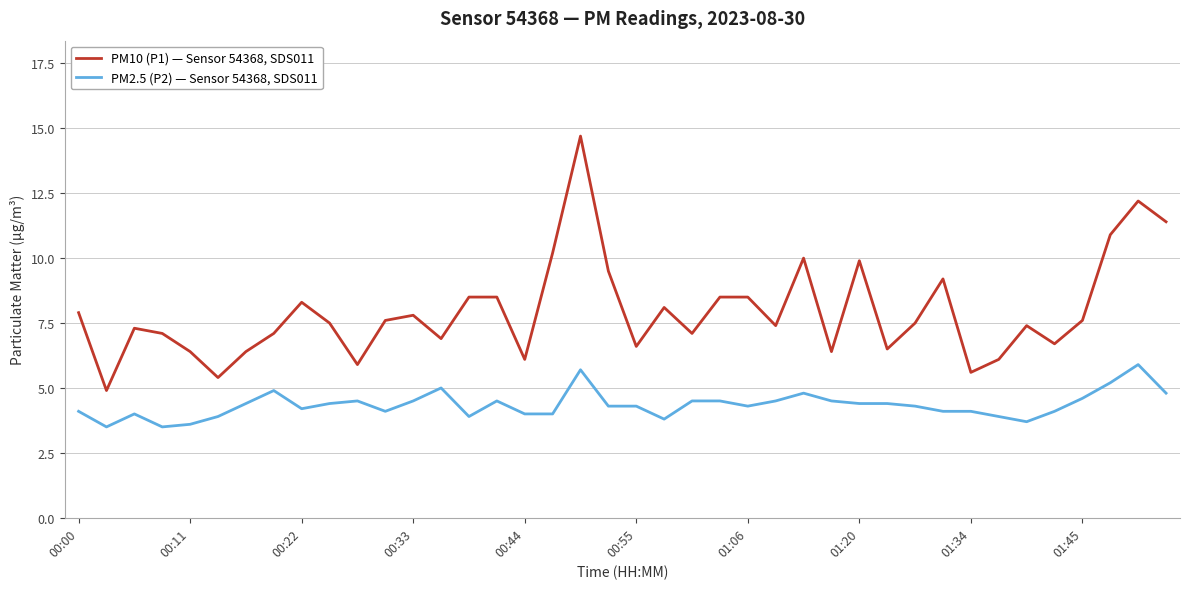

Reading left to right, extract all data points from this chart.

PM10 (P1) — Sensor 54368, SDS011: 7.9	4.9	7.3	7.1	6.4	5.4	6.4	7.1	8.3	7.5	5.9	7.6	7.8	6.9	8.5	8.5	6.1	10.2	14.7	9.5	6.6	8.1	7.1	8.5	8.5	7.4	10.0	6.4	9.9	6.5	7.5	9.2	5.6	6.1	7.4	6.7	7.6	10.9	12.2	11.4
PM2.5 (P2) — Sensor 54368, SDS011: 4.1	3.5	4.0	3.5	3.6	3.9	4.4	4.9	4.2	4.4	4.5	4.1	4.5	5.0	3.9	4.5	4.0	4.0	5.7	4.3	4.3	3.8	4.5	4.5	4.3	4.5	4.8	4.5	4.4	4.4	4.3	4.1	4.1	3.9	3.7	4.1	4.6	5.2	5.9	4.8